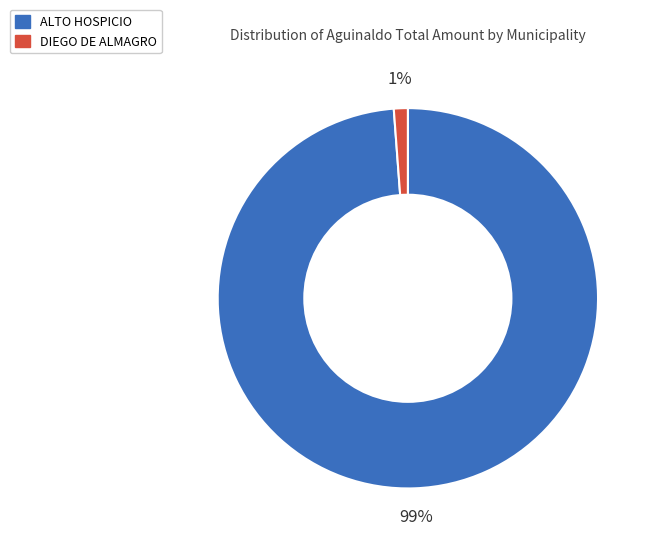

Is there any slice that represents more than half of the pie?

Yes